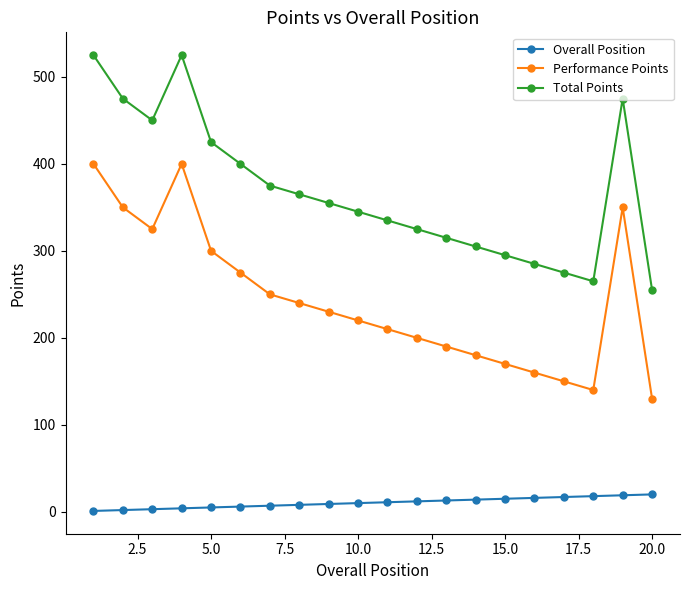

True or false: Performance Points and Overall Position cross at least once.

False